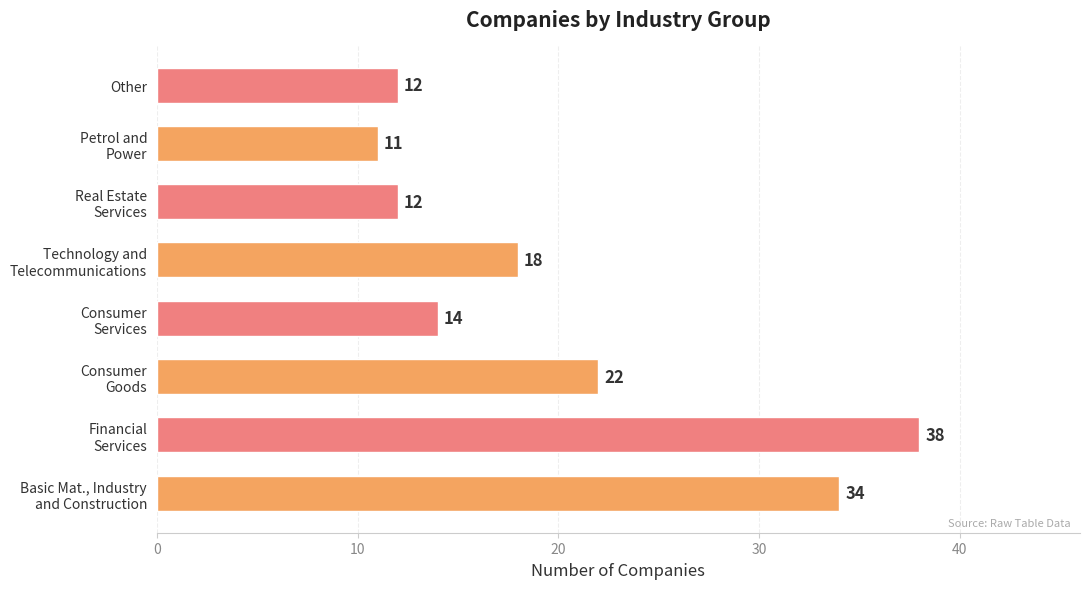

At which category does the chart reach its peak across all series?

Financial
Services